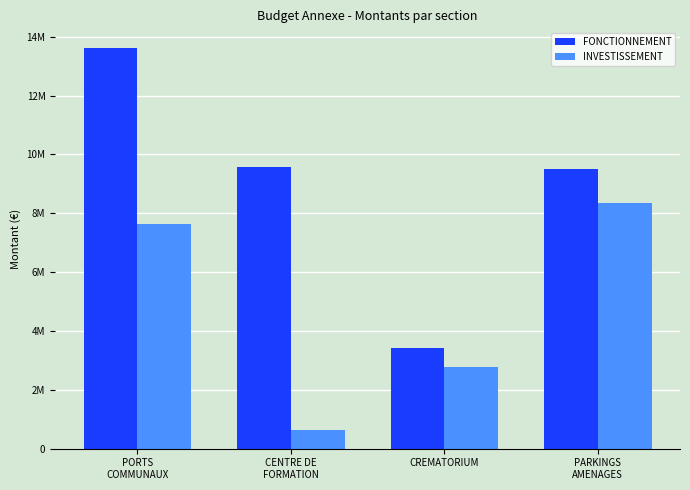

What are all the series names shown in the legend?

FONCTIONNEMENT, INVESTISSEMENT